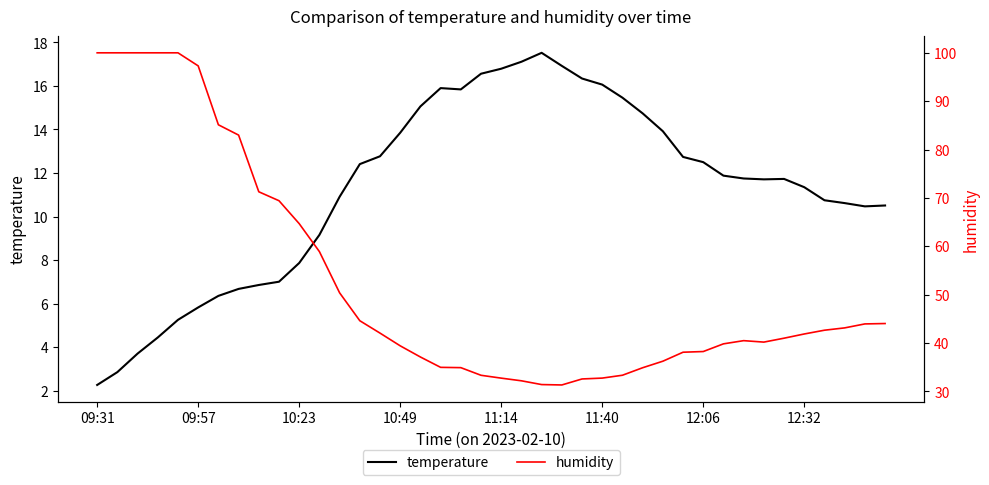

What is the minimum value for temperature?

2.3